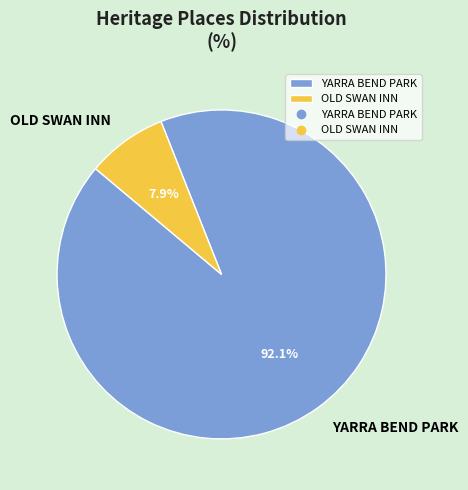

What percentage is NOT represented by OLD SWAN INN?

92.1%